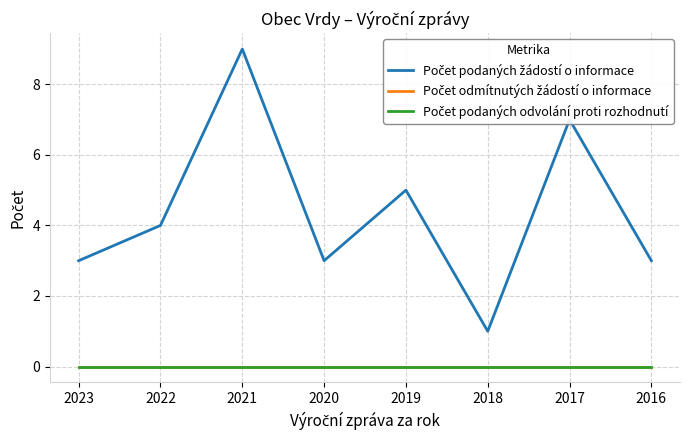

How many lines are shown in the chart?

3